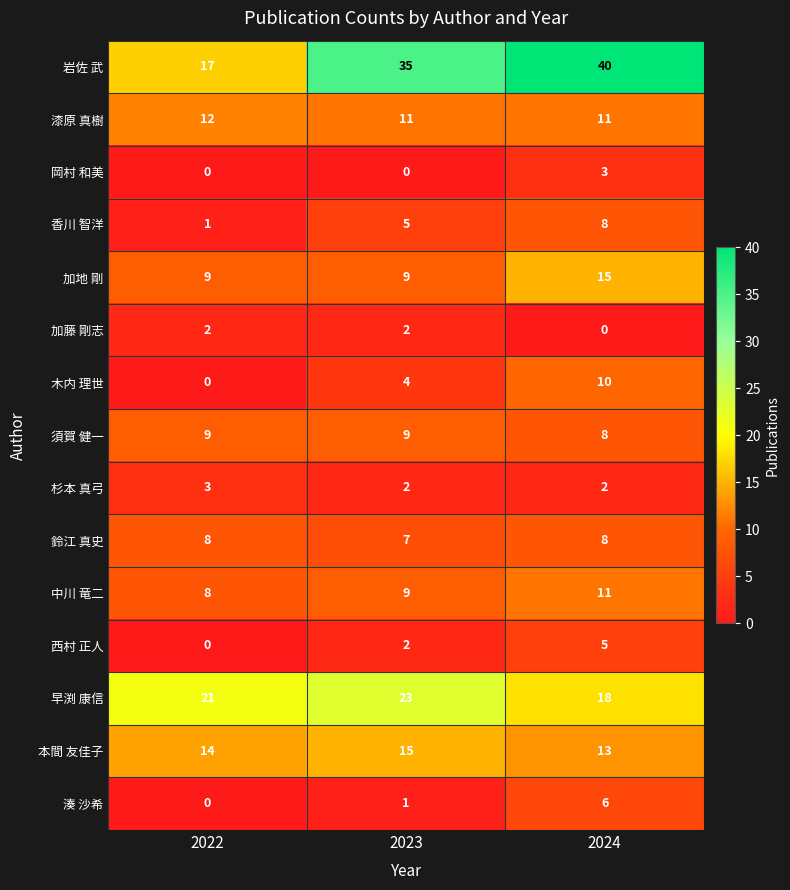

What is the sum of all 加藤 剛志 values?

4